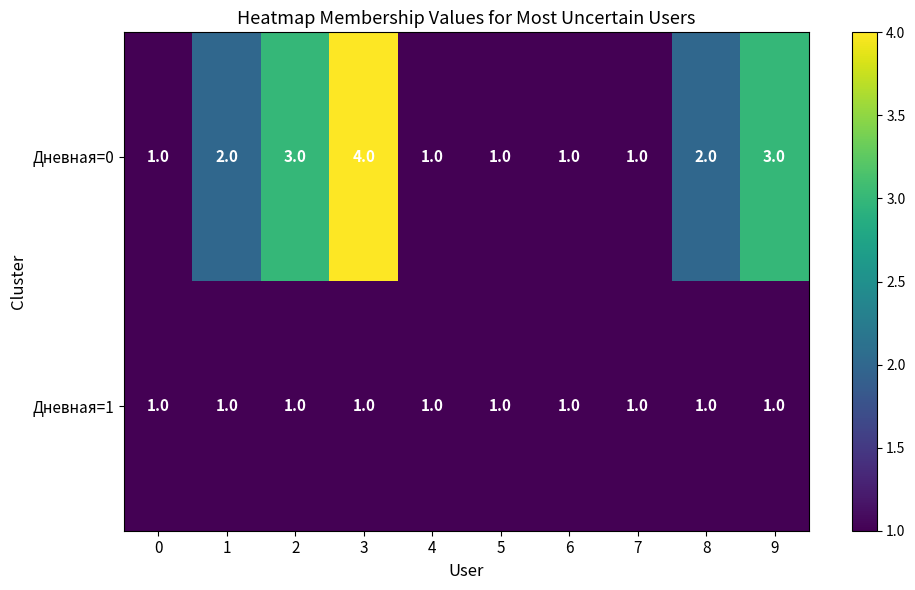

How many series are shown in this chart?

2